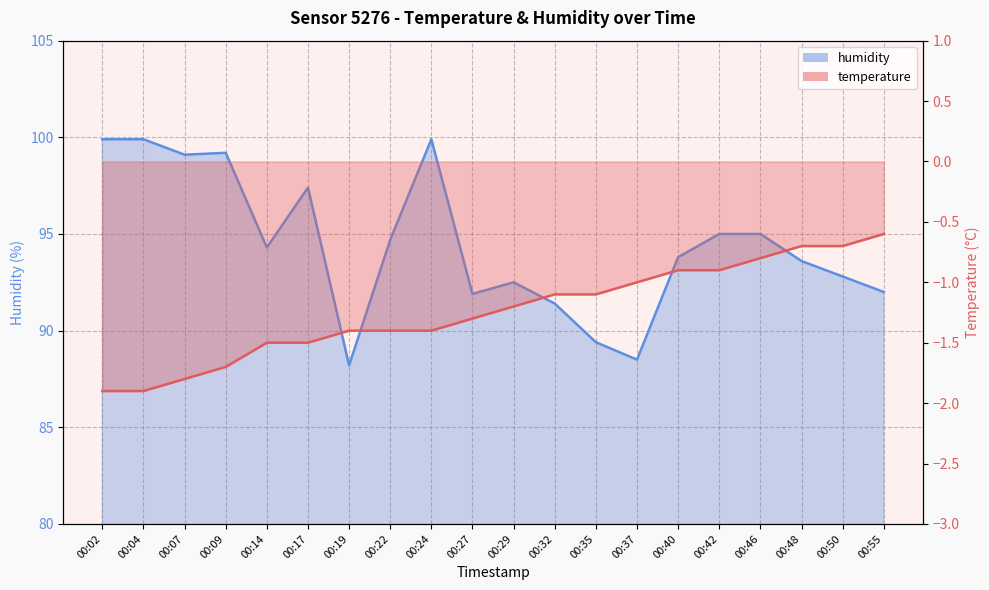

Between 00:17 and 00:32, which series saw the biggest shift?

humidity